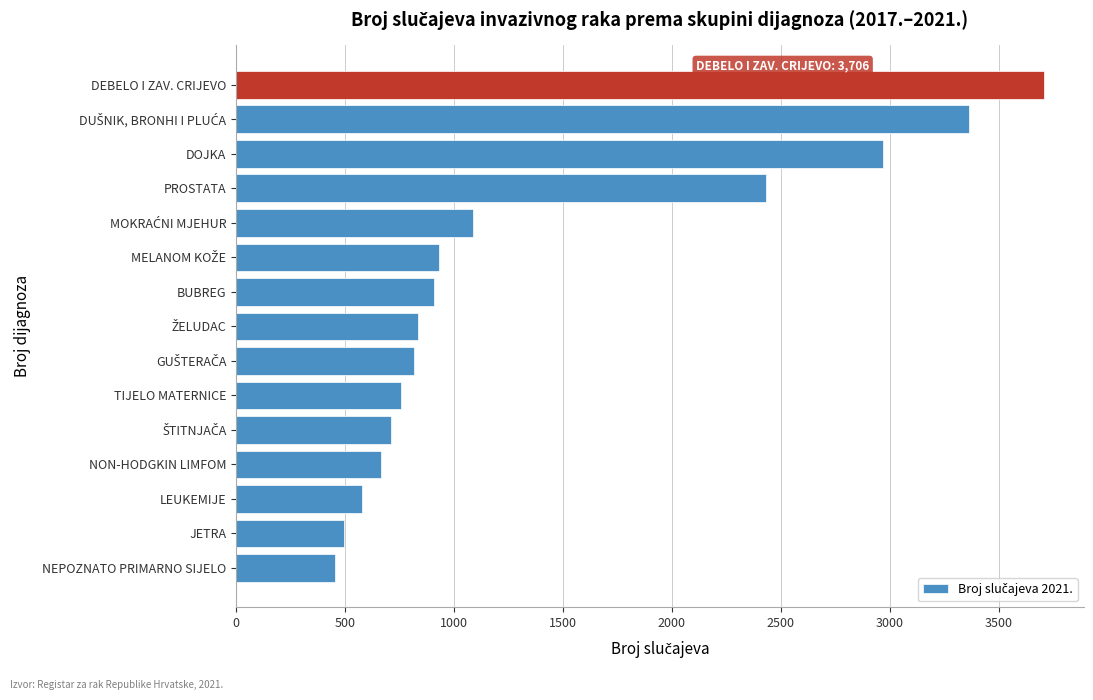

Reading bottom to top, transcribe all the data shown in this chart.

455	494	577	666	712	755	816	835	907	932	1085	2434	2968	3362	3706